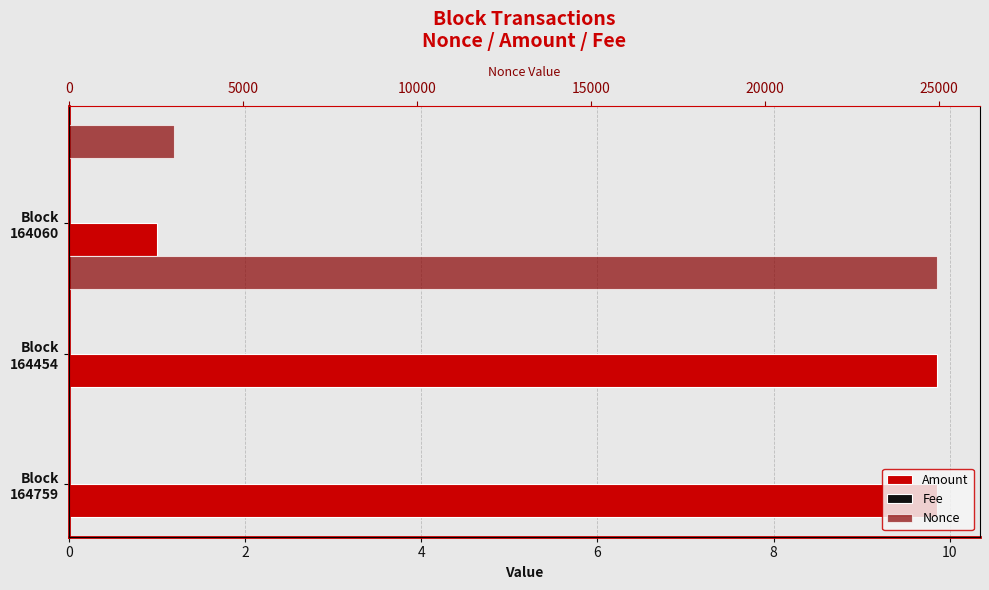

List the series in order of their peak value, lowest first.

Fee, Amount, Nonce